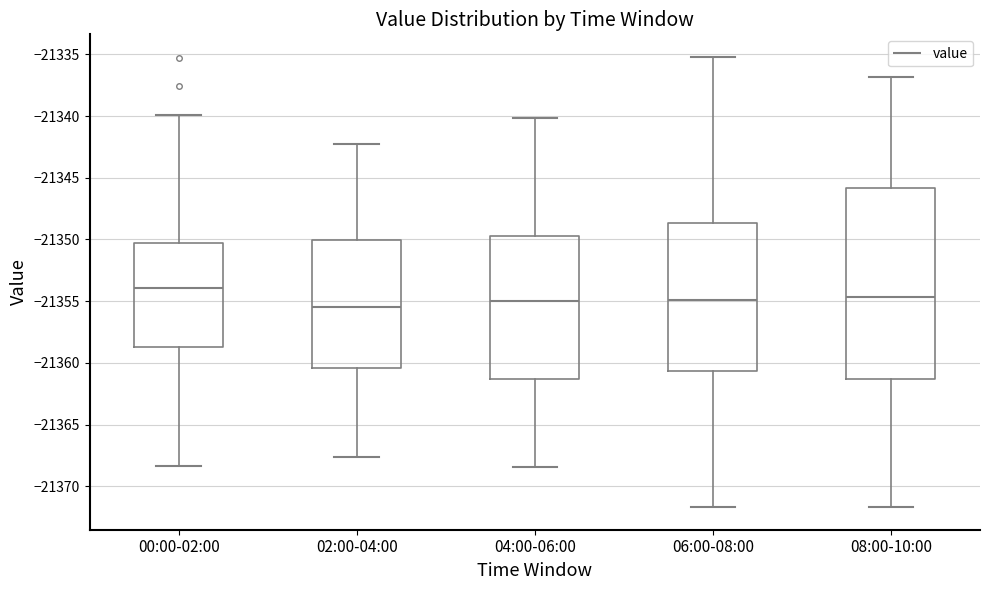

Reading left to right, read every box against the y-axis: the position of its median line, the range the box covers, and the ends of its whiskers. The values are not printed on the chart, so give them approximately, as read against the axis.

00:00-02:00: median -21354.0, box -21358.5 to -21350.5, whiskers -21368.5 to -21340.0
02:00-04:00: median -21355.5, box -21360.5 to -21350.0, whiskers -21367.5 to -21342.5
04:00-06:00: median -21355.0, box -21361.5 to -21349.5, whiskers -21368.5 to -21340.0
06:00-08:00: median -21355.0, box -21360.5 to -21348.5, whiskers -21371.5 to -21335.0
08:00-10:00: median -21354.5, box -21361.5 to -21346.0, whiskers -21371.5 to -21337.0